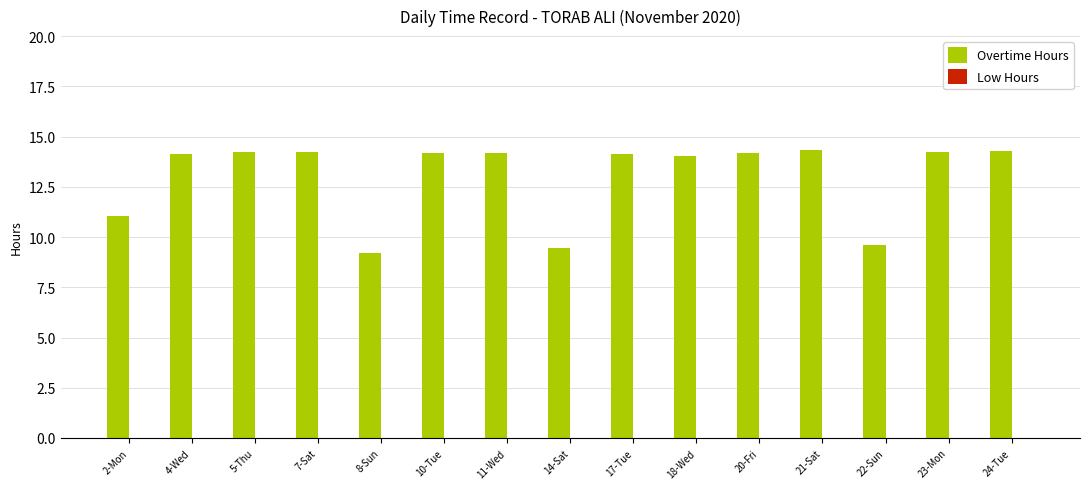

What is the difference between the second highest and second lowest values?

4.8